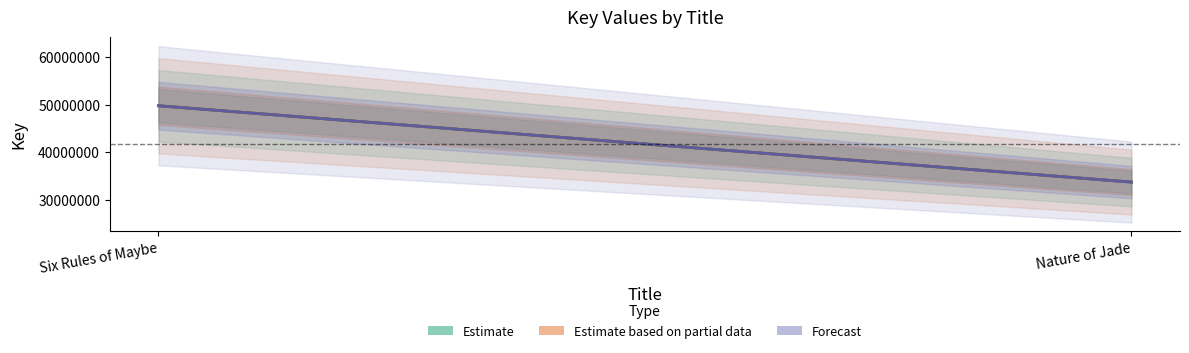

At which category is the sum across all series the highest?

Six Rules of Maybe